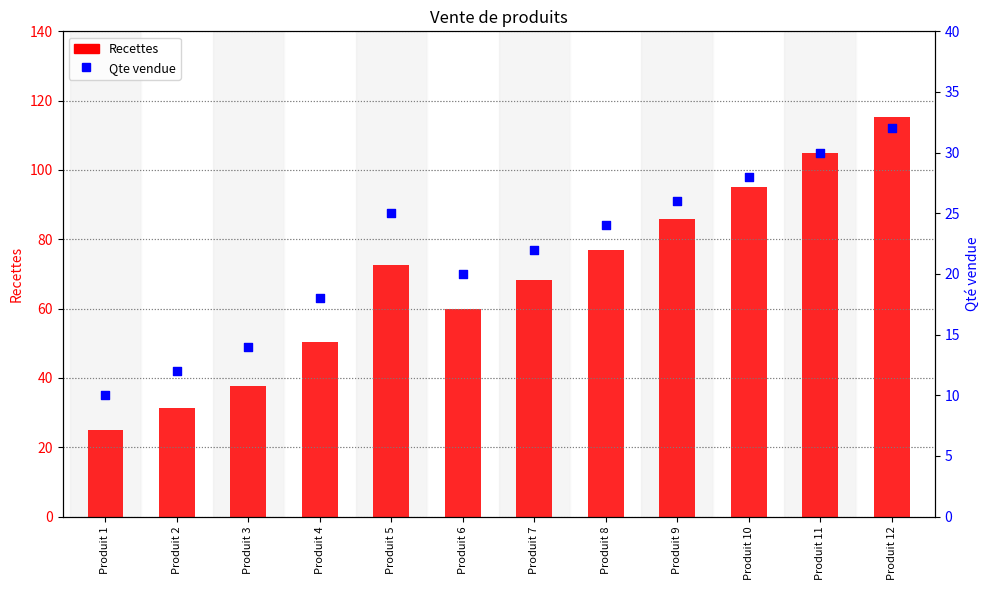

Which series has the largest total across all categories?

Recettes